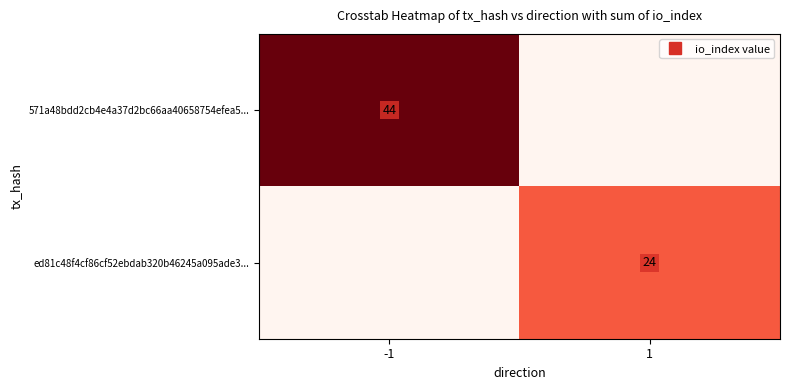

What is the sum of all ed81c48f4cf86cf52ebdab320b46245a095ade3... values?

24